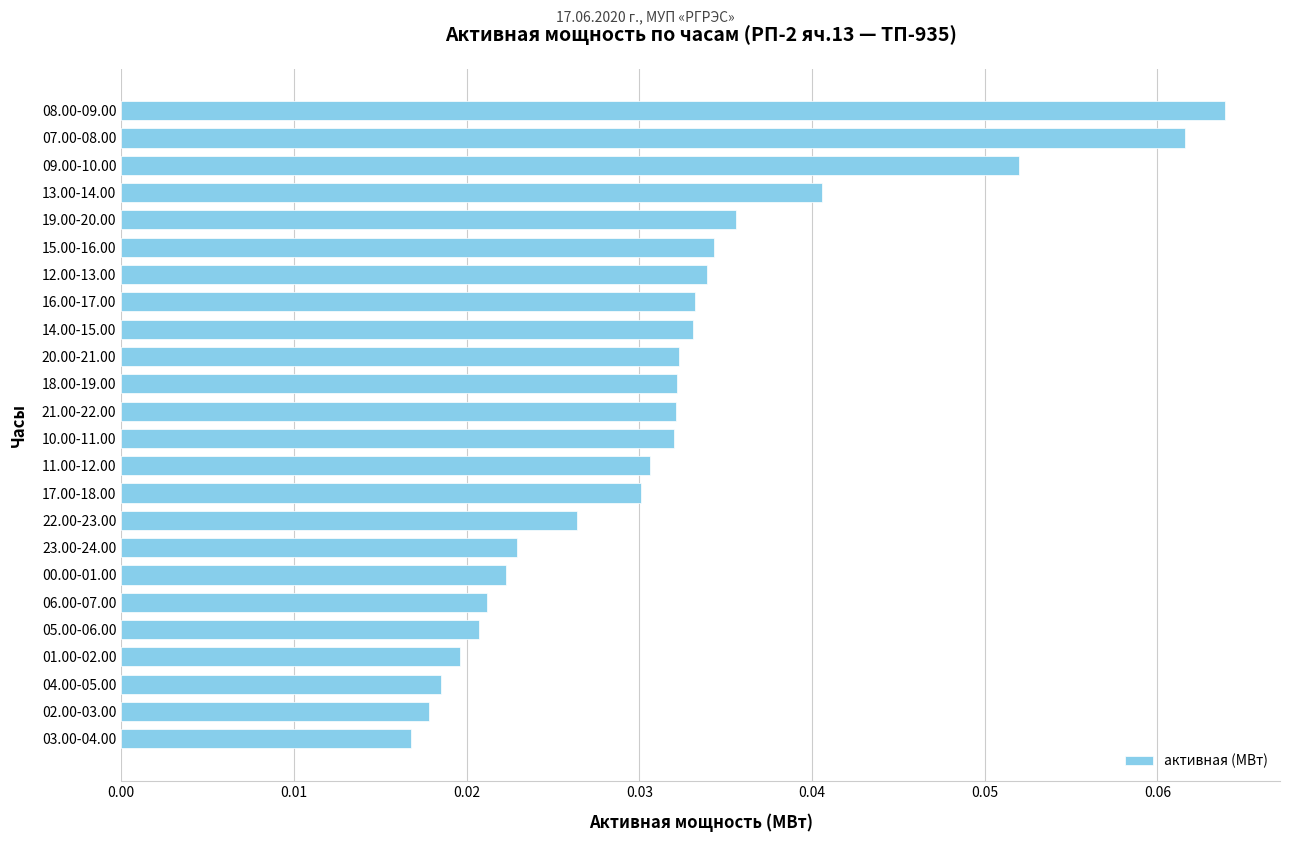

Between 00.00-01.00 and 14.00-15.00, which is larger?

14.00-15.00